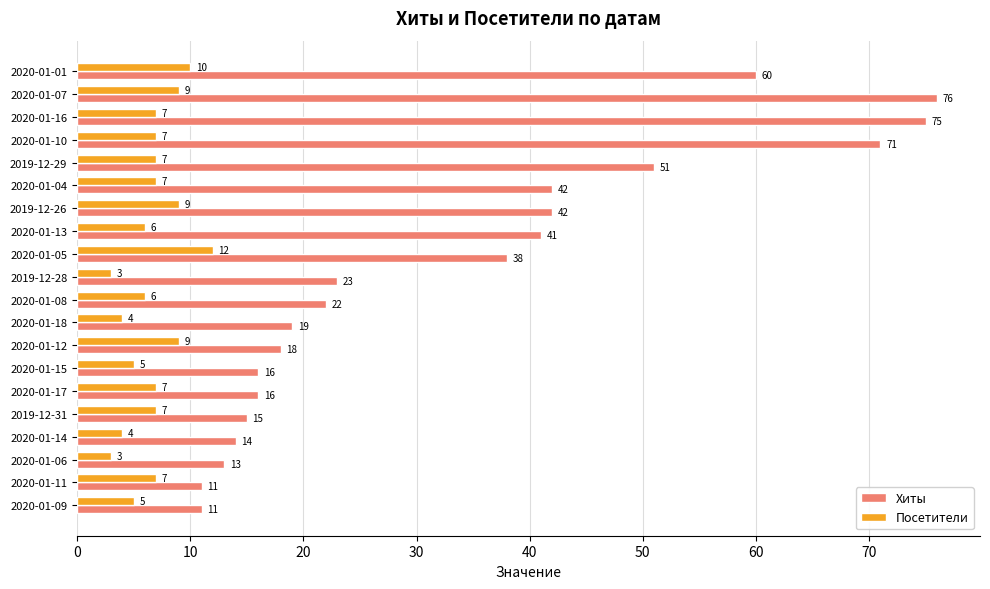

Count the Посетители values in the range 5 to 9.

14